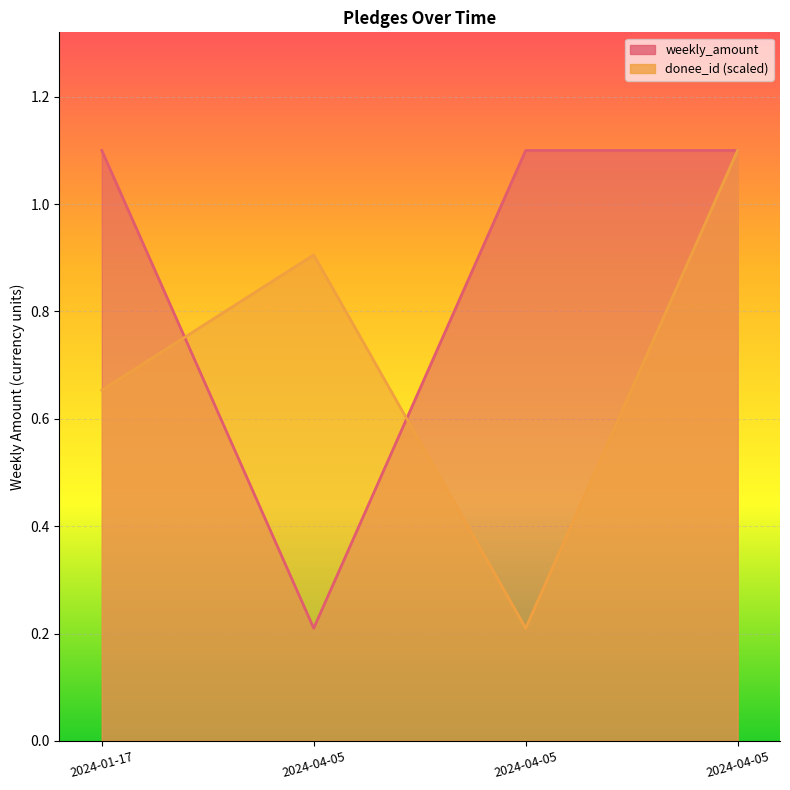

What are all the series names shown in the legend?

weekly_amount, donee_id_scaled